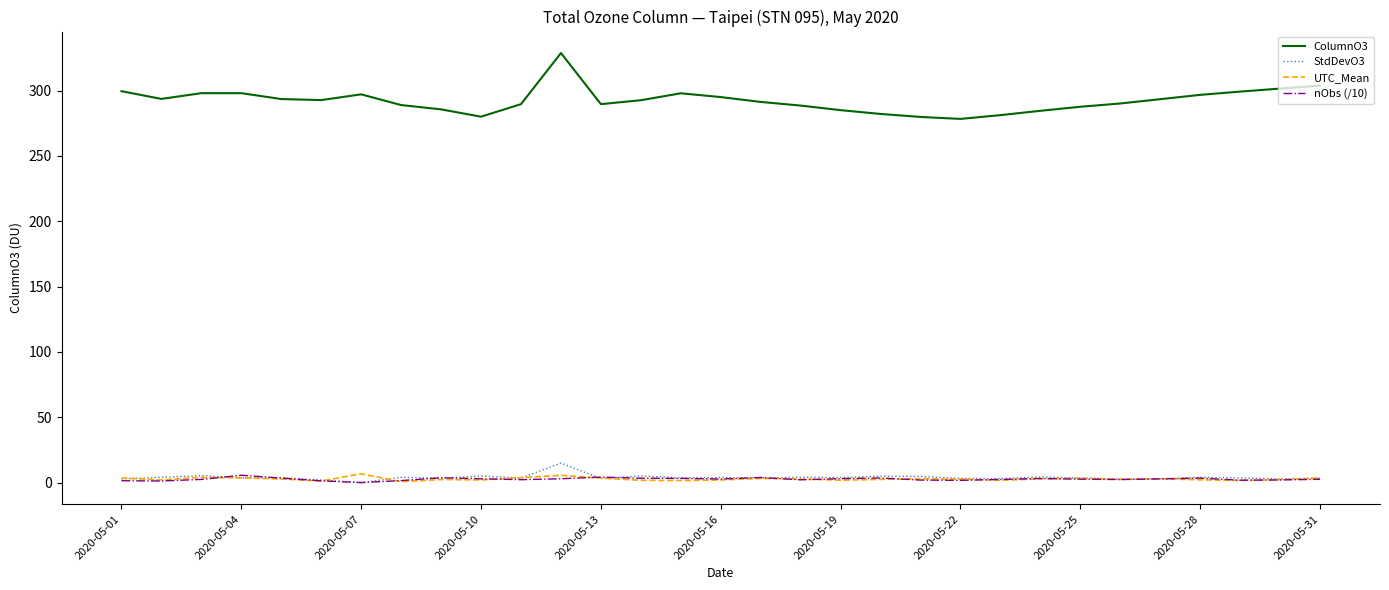

What is the maximum value shown in the chart?

328.7